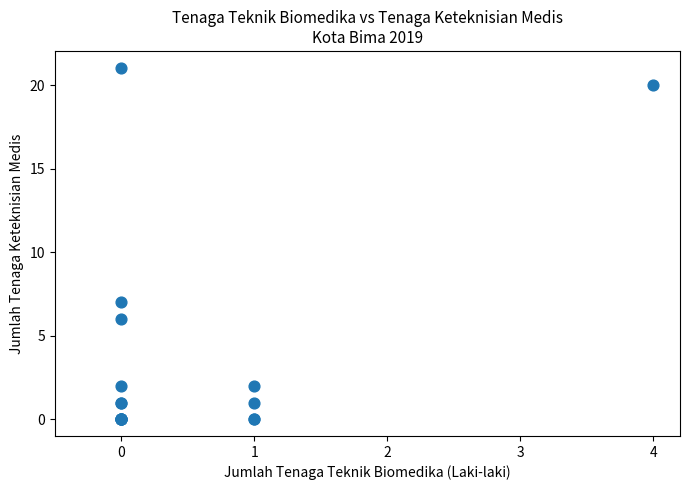

What Y value in the scatter plot is closest to 10?

7